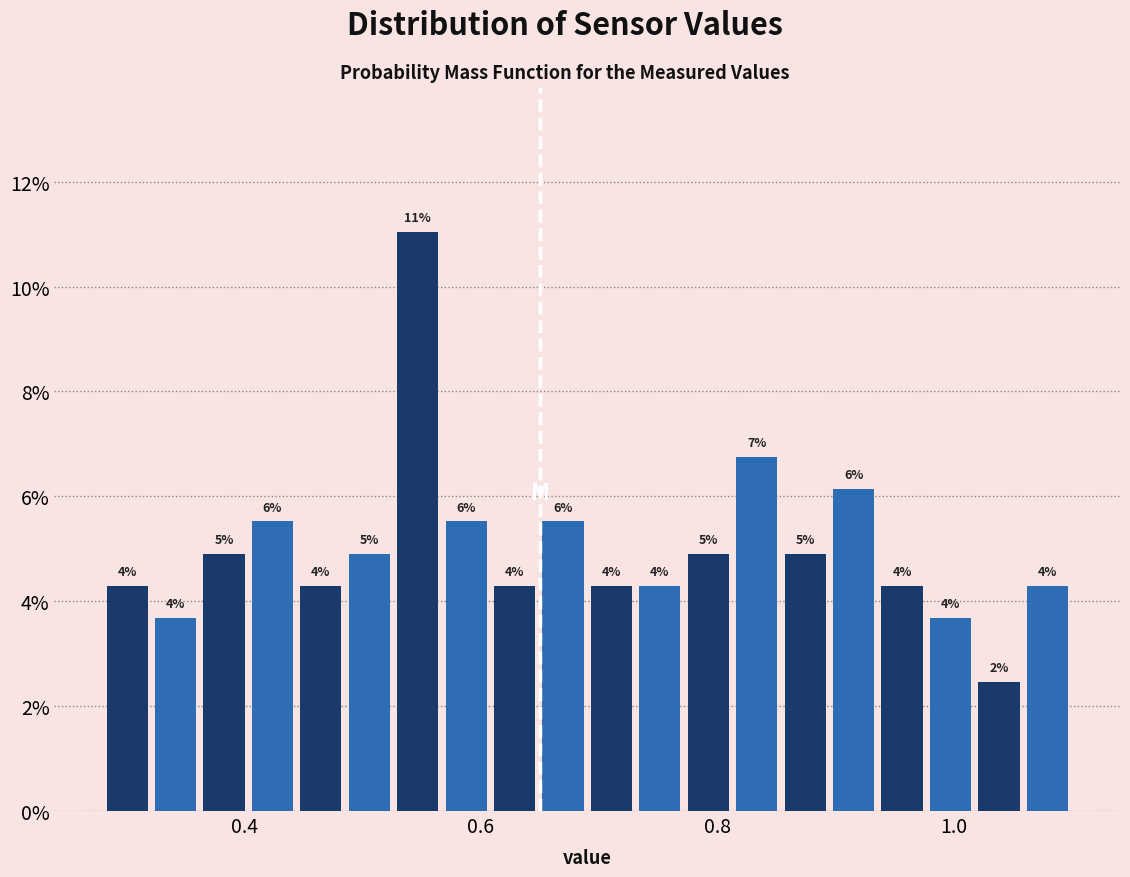

Around what value on the x-axis is the tallest bar? Give the approximate position of its centre, as read against the axis.

0.54